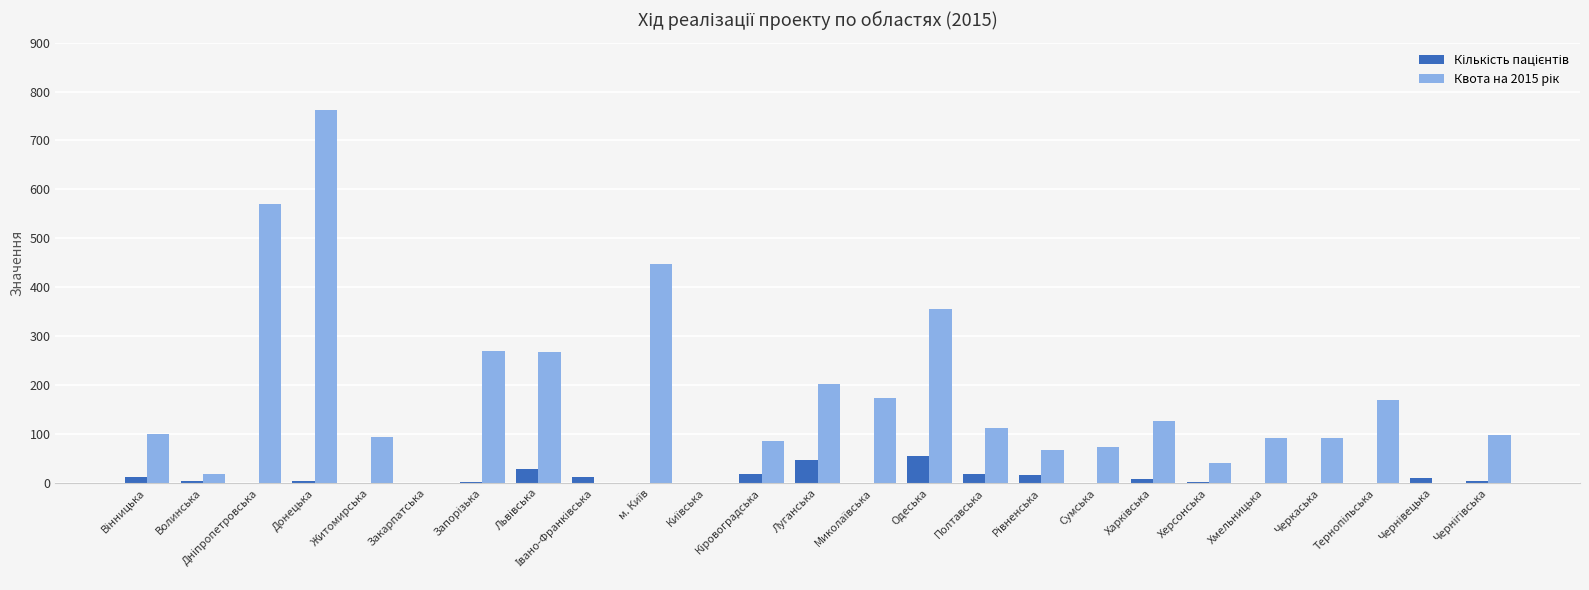

How many categories are shown in the chart?

25